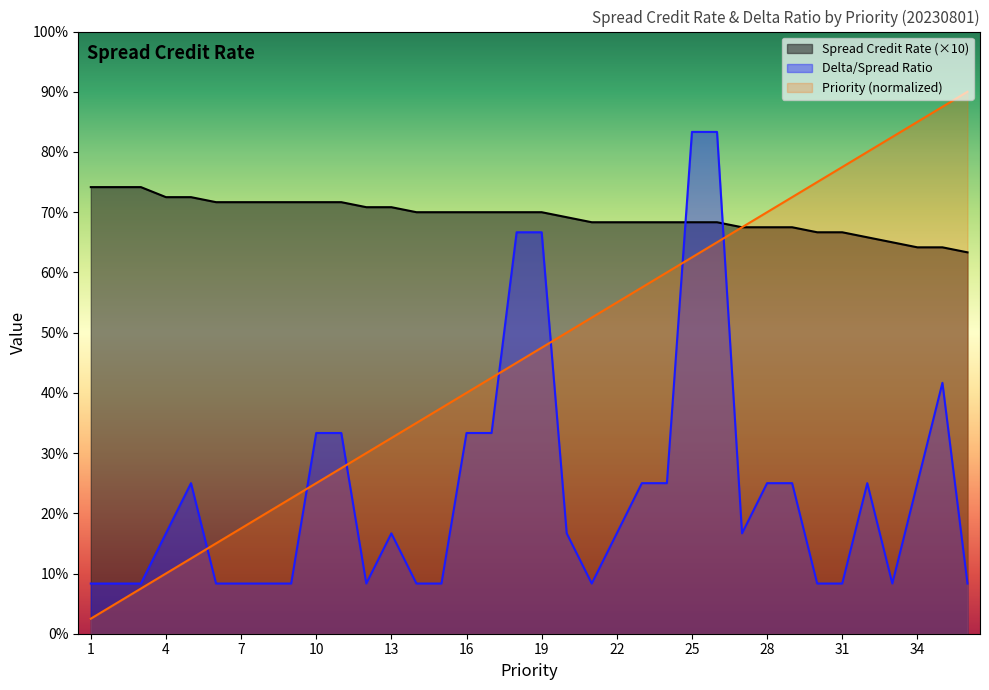

What is the maximum value for Delta Ratio?

10.0